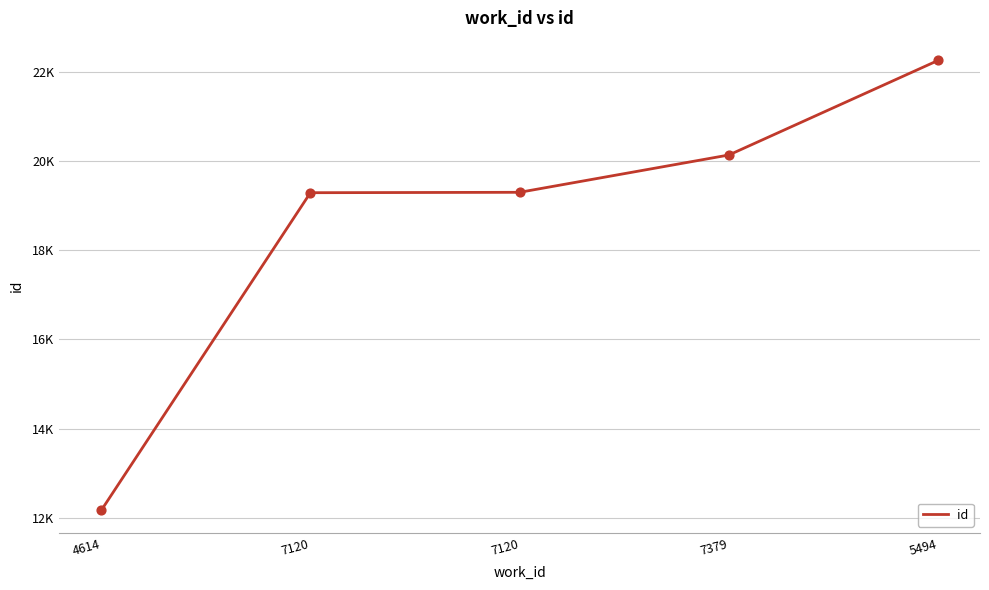

What is the change in value from 7120 to 7379?

+836